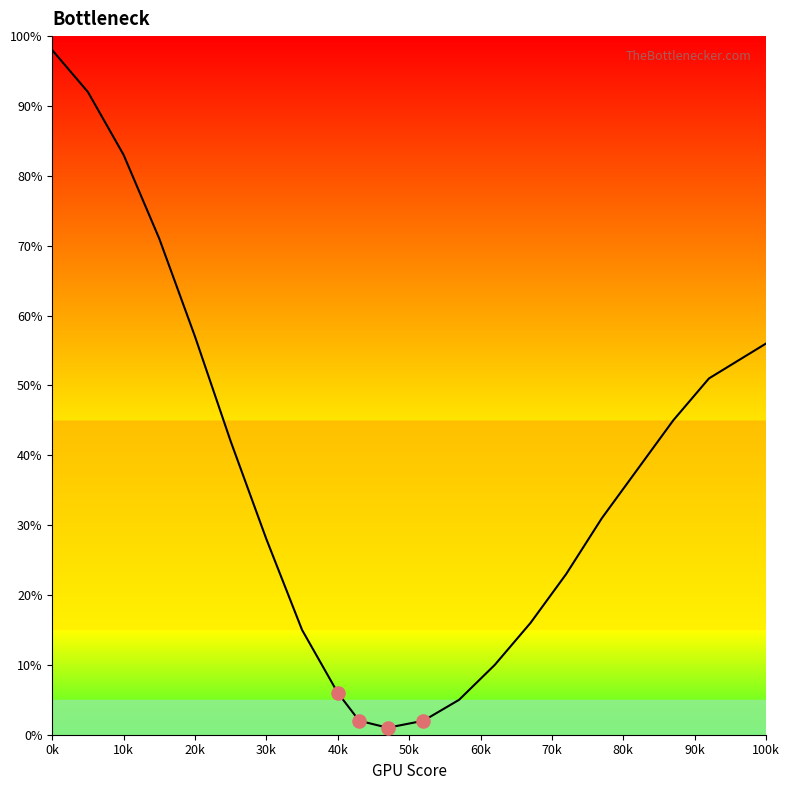

What is the difference between the maximum and minimum values?

97